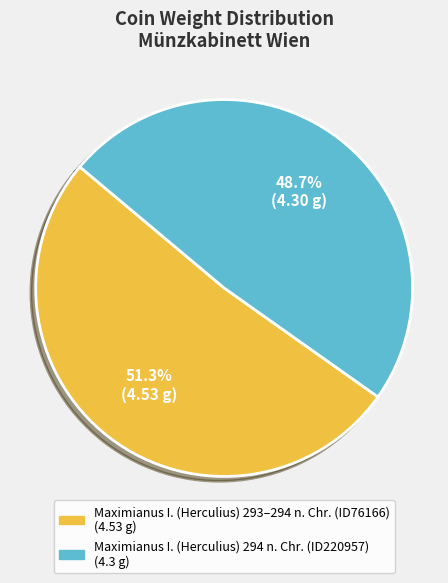

Does any single category account for the majority?

Yes